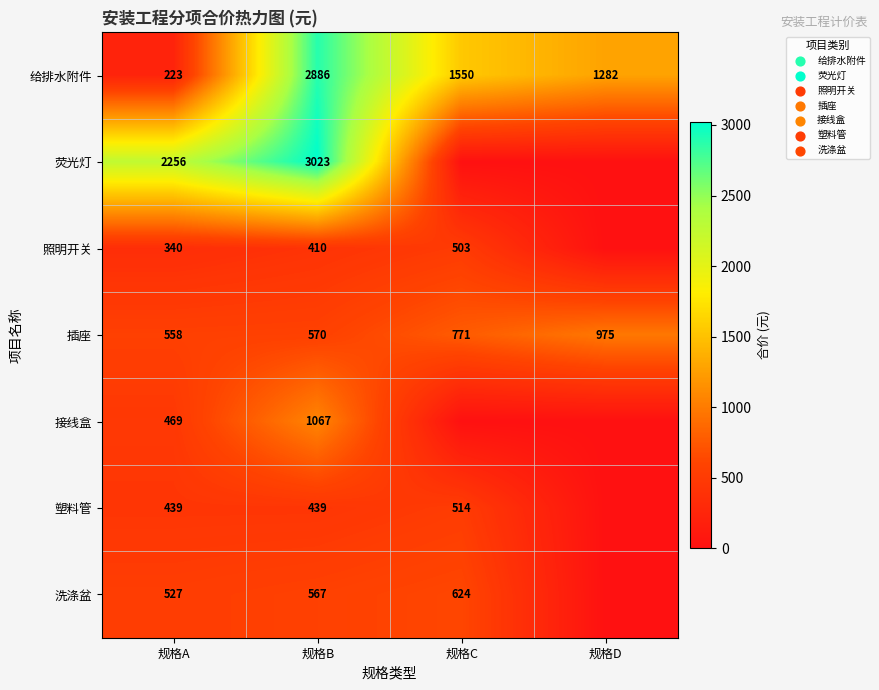

True or false: 塑料管 has a value of 439 at 规格A.

True